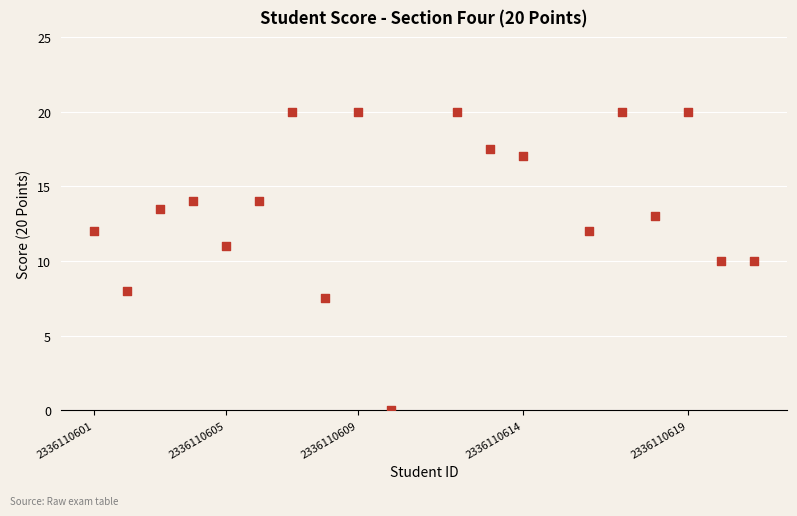

What is the range of Y values (max minus min)?

20.0